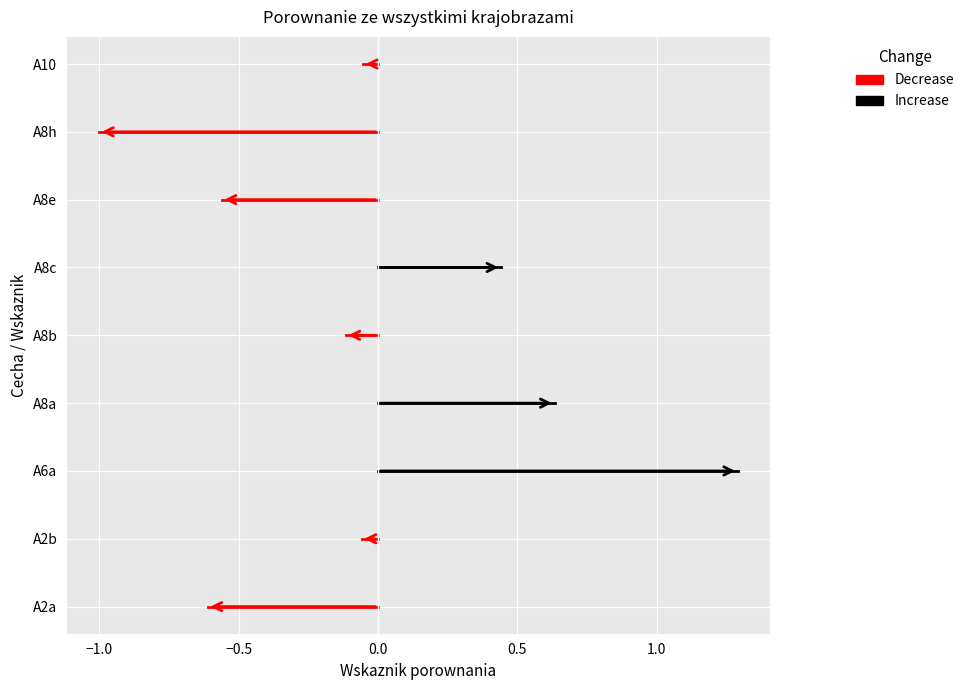

What are all the series names shown in the legend?

Decrease, Increase